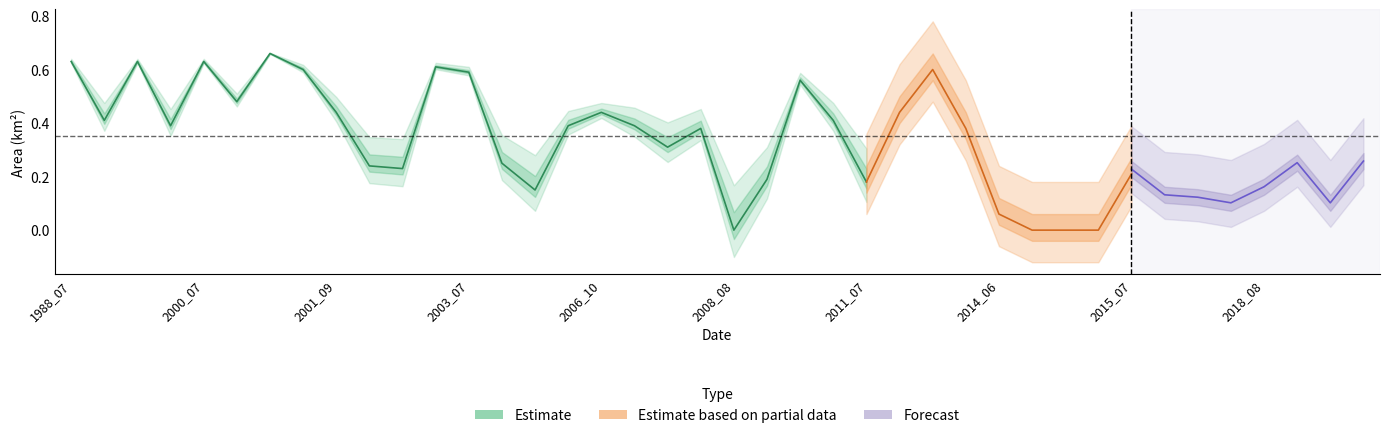

What is the difference between the maximum and minimum values in the landArea series?

0.7